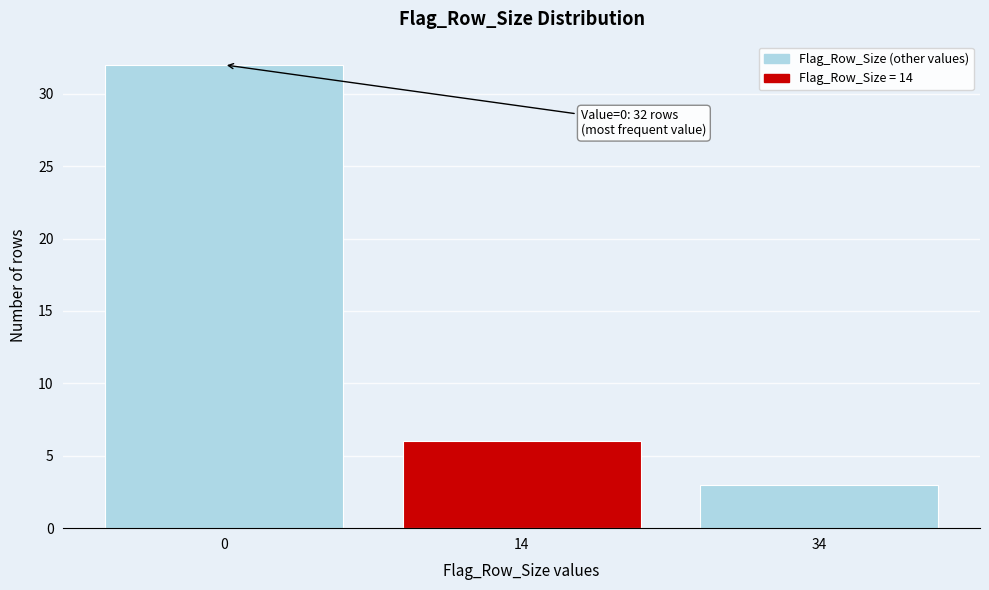

Reading left to right, extract all data points from this chart.

32	6	3